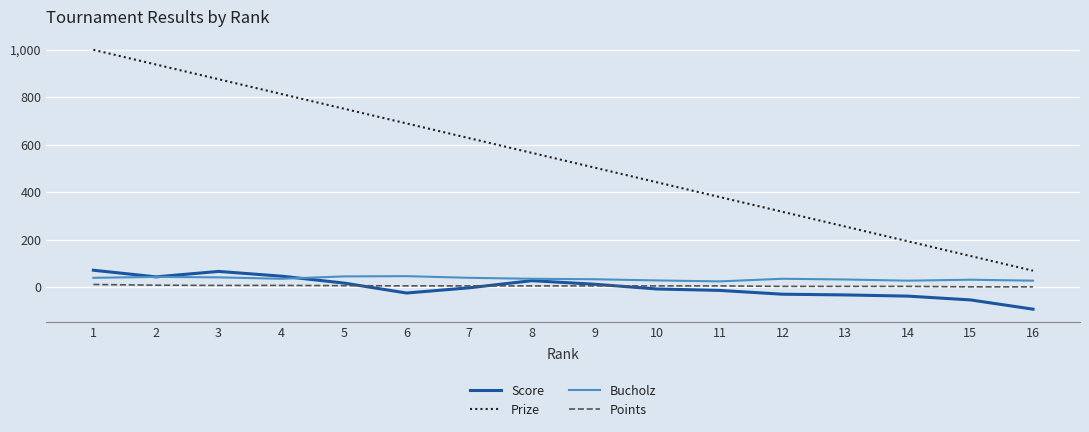

The value of Prize at 11 is 380. True or false?

True